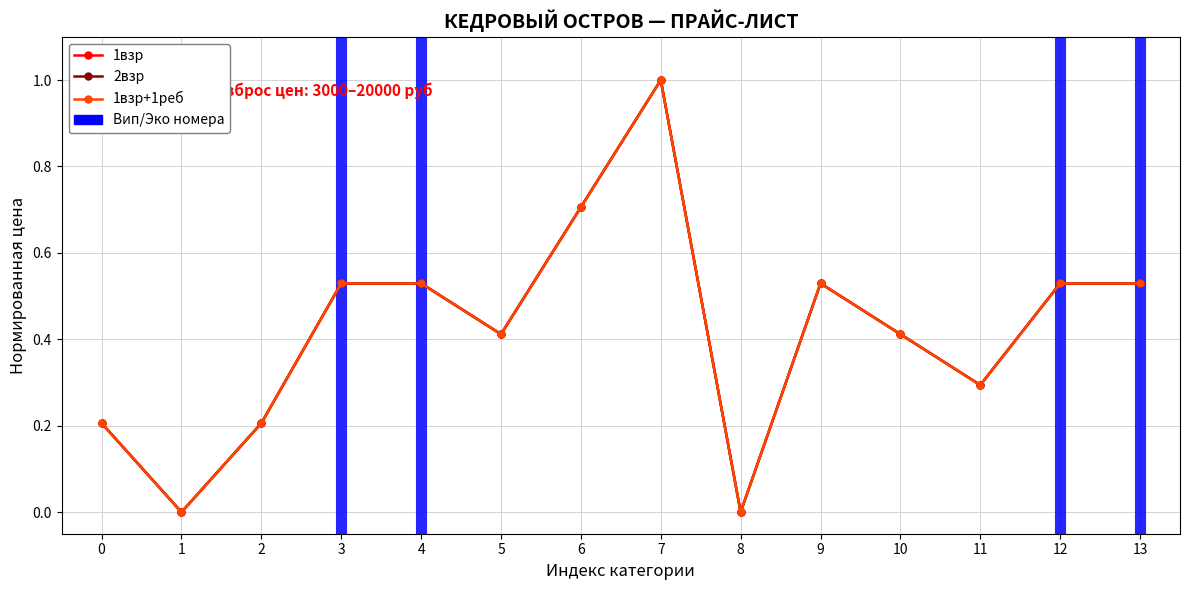

What is the difference between the second highest and second lowest values in the 2взр series?

0.7